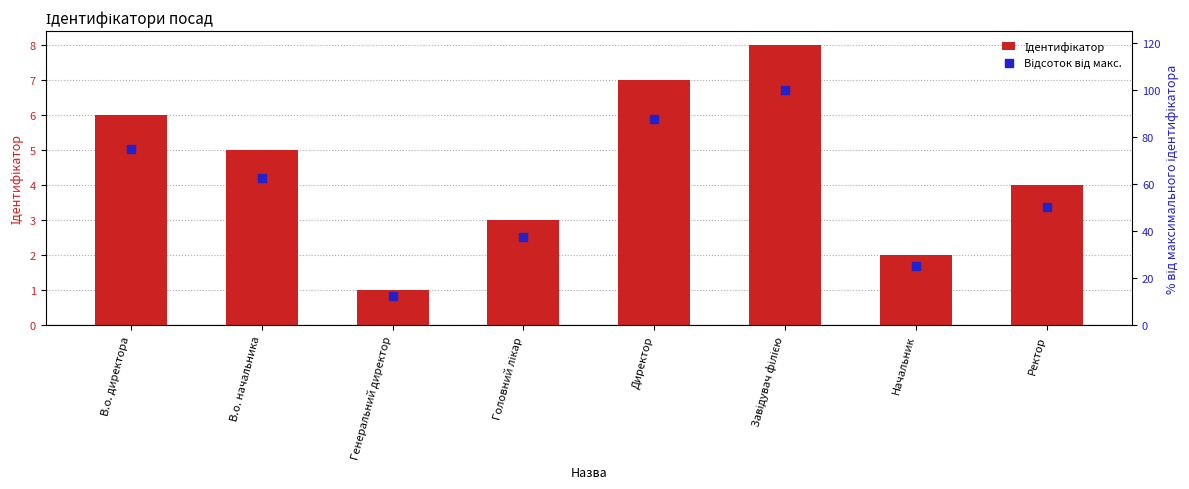

Is the value of Ідентифікатор at В.о. директора greater than the value of Відсоток від макс. at Головний лікар?

No